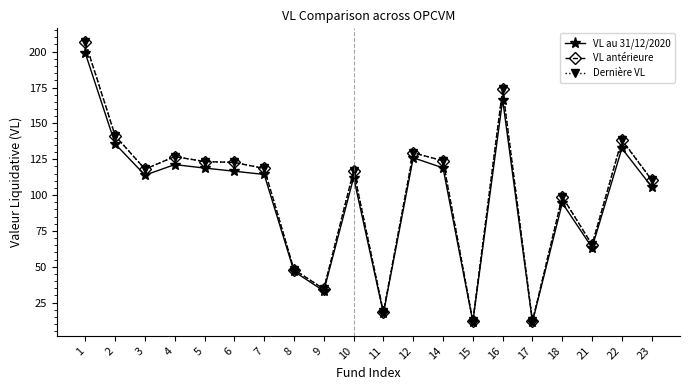

What is the value of the VL au 31/12/2020 point at the 17th from the left?

94.5